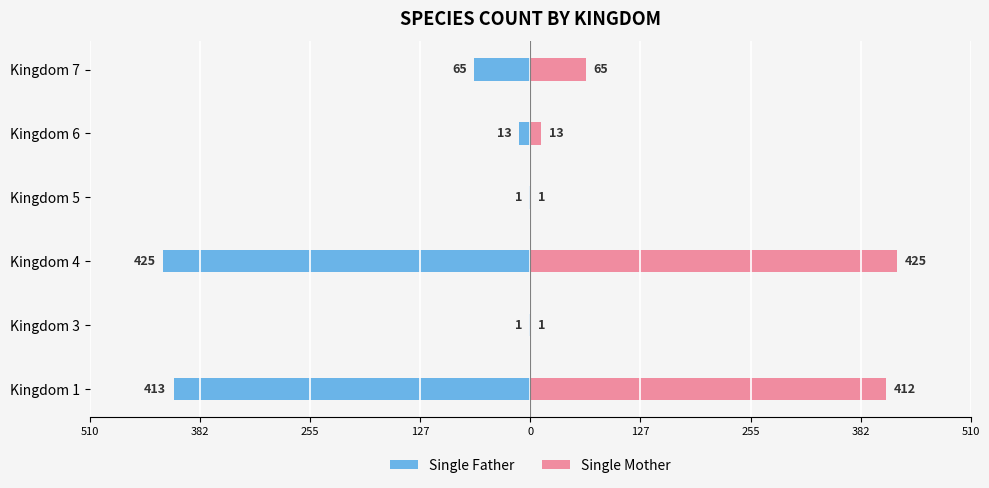

How many bars are there in total?

12